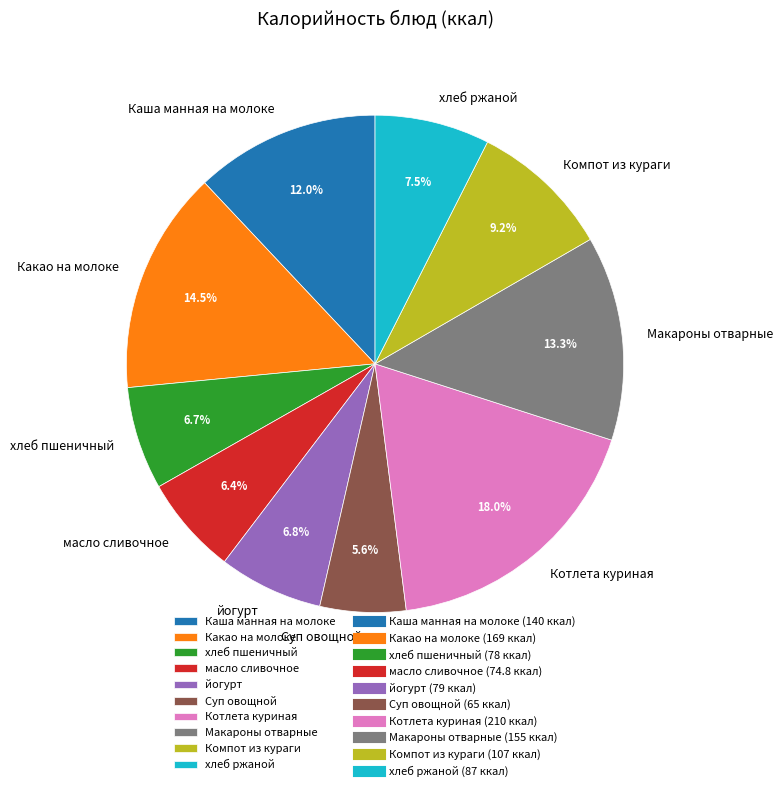

To the nearest percent, what percentage of the pie is Котлета куриная?

18%